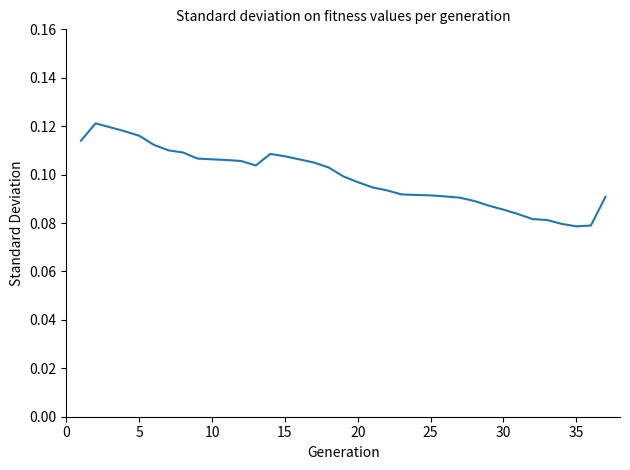

Reading left to right, what are all the values shown in this chart?

0.1	0.1	0.1	0.1	0.1	0.1	0.1	0.1	0.1	0.1	0.1	0.1	0.1	0.1	0.1	0.1	0.1	0.1	0.1	0.1	0.1	0.1	0.1	0.1	0.1	0.1	0.1	0.1	0.1	0.1	0.1	0.1	0.1	0.1	0.1	0.1	0.1